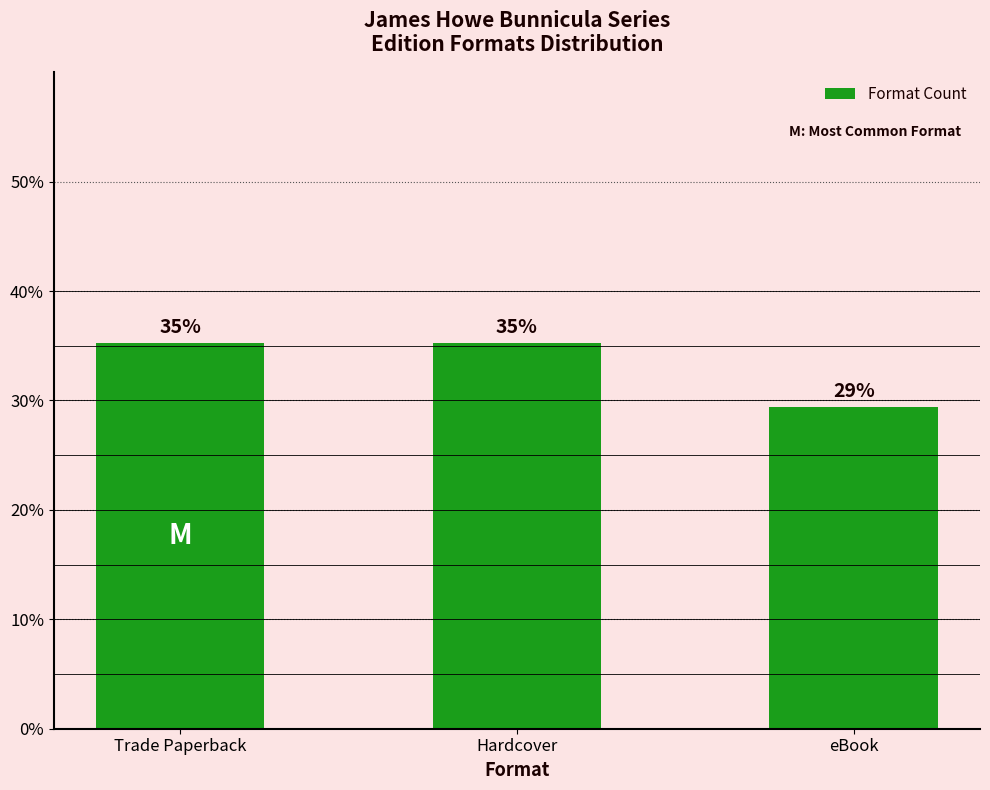

Reading left to right, transcribe all the data shown in this chart.

35.3	35.3	29.4